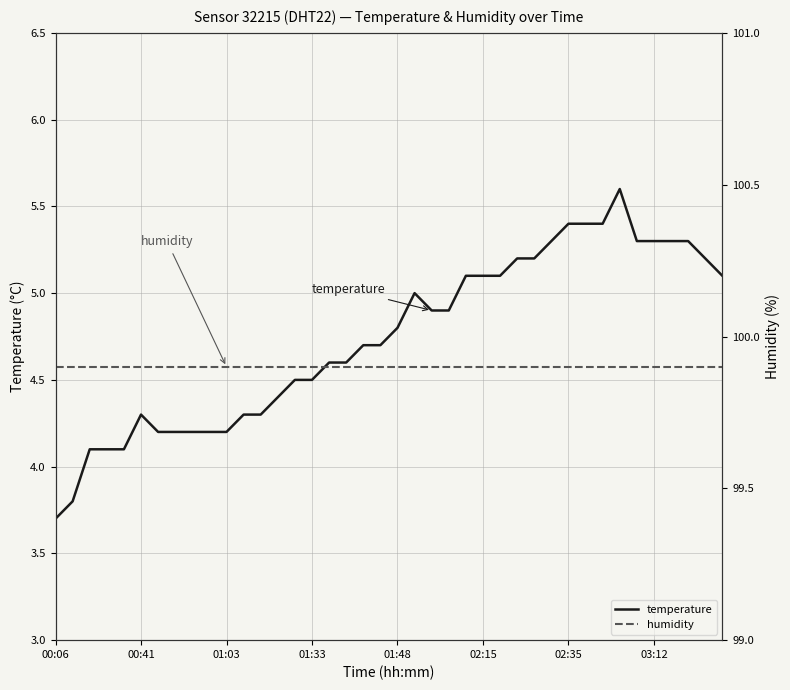

At which label does temperature reach its minimum?

00:06